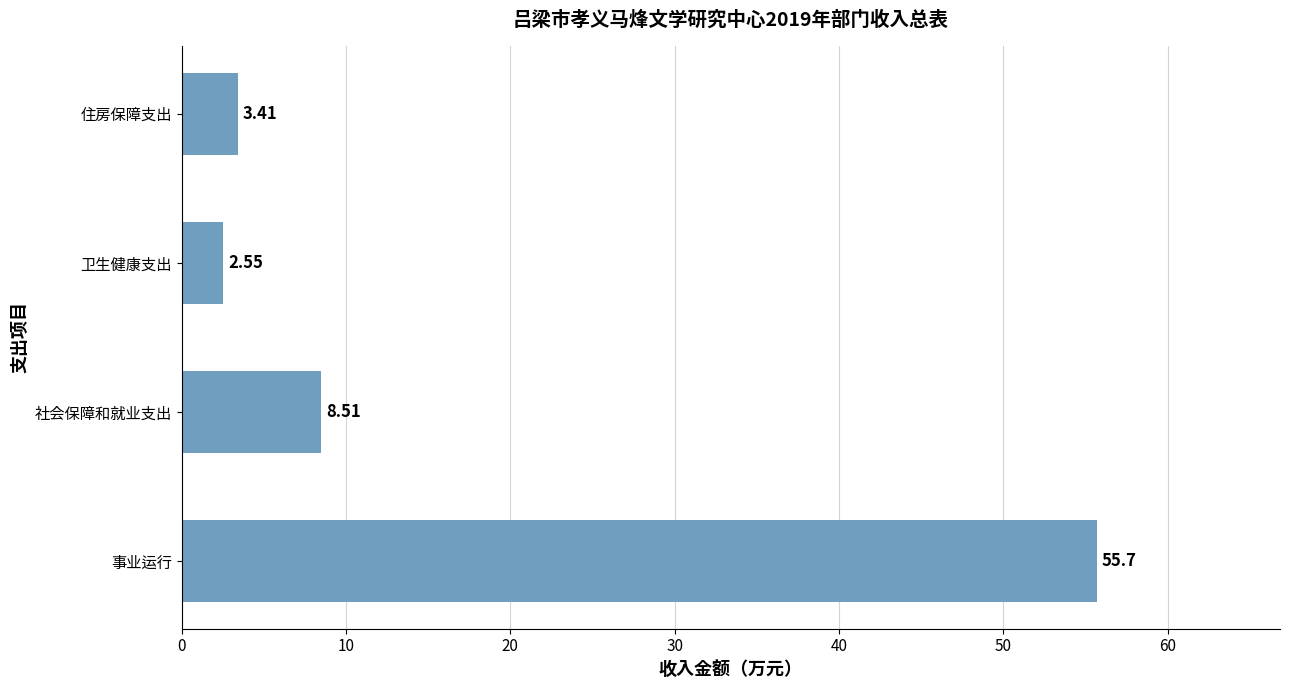

Count the number of values greater than 8.

2